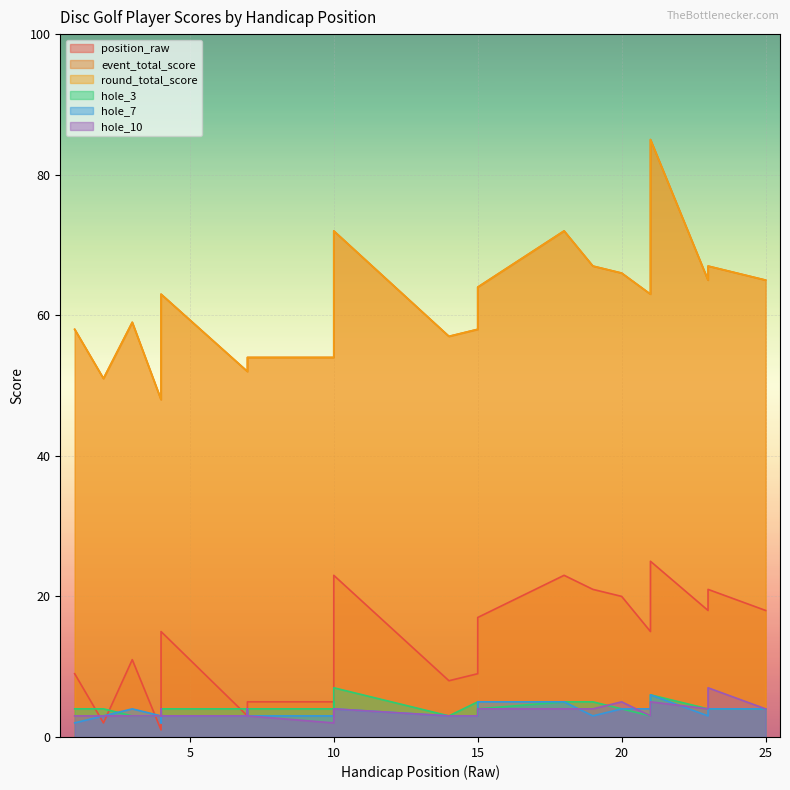

At which label does hole_10 reach its peak?

23